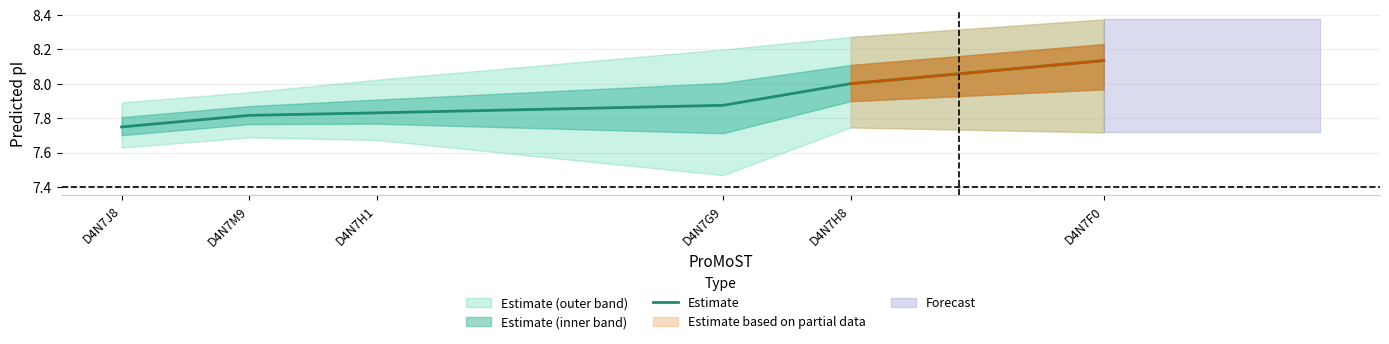

What is the smallest value displayed?

7.7